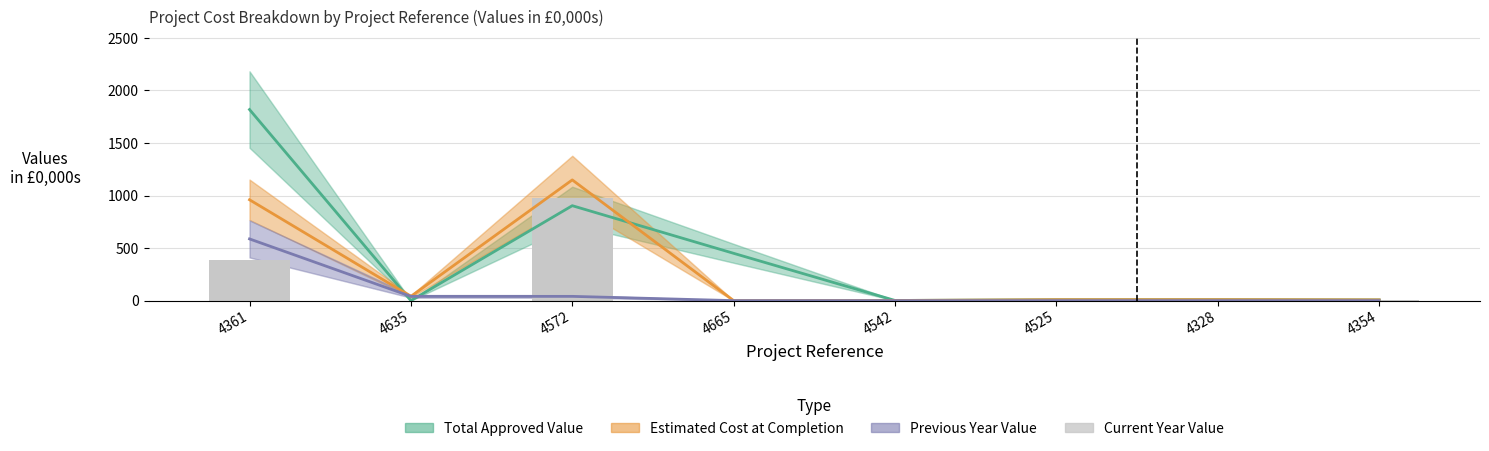

What position from the right is 4542?

4